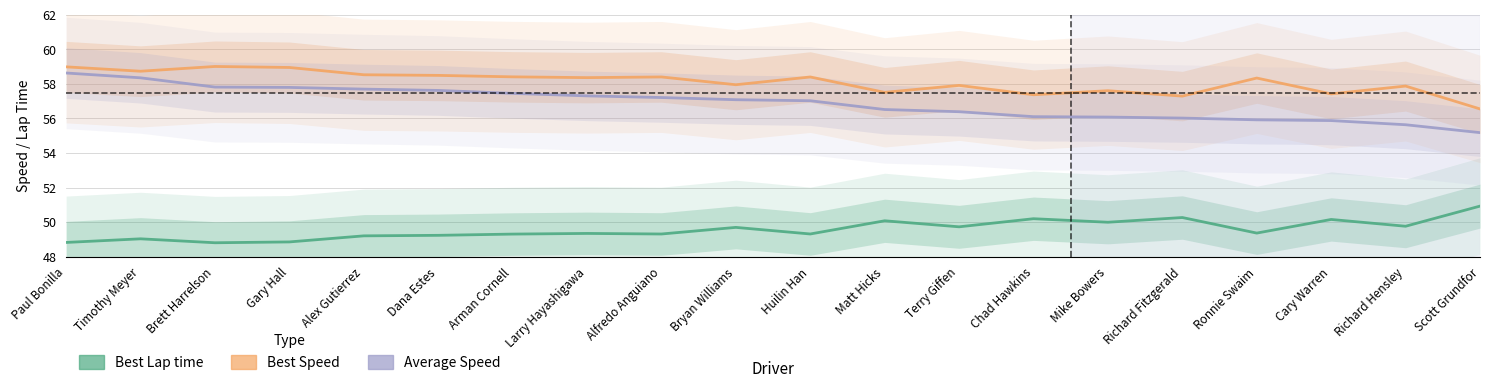

True or false: Average Speed has a value of 97.9 at Bryan Williams.

False